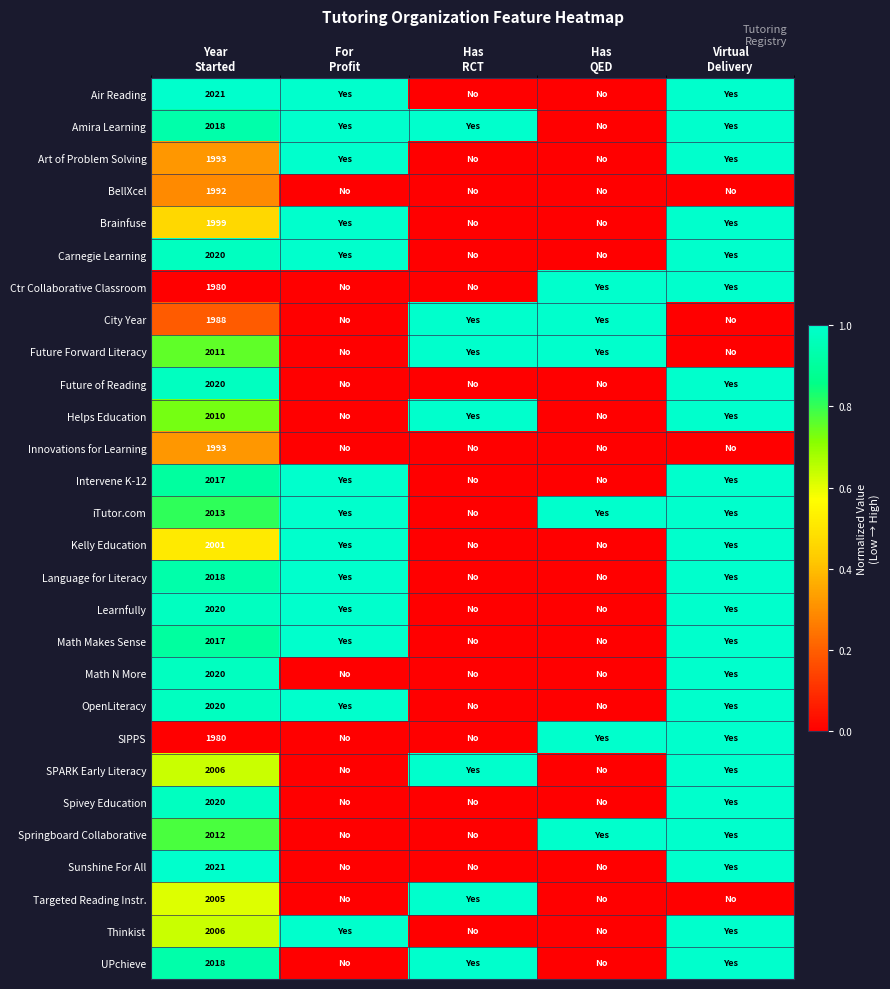

At which label does Springboard Collaborative reach its minimum?

For Profit